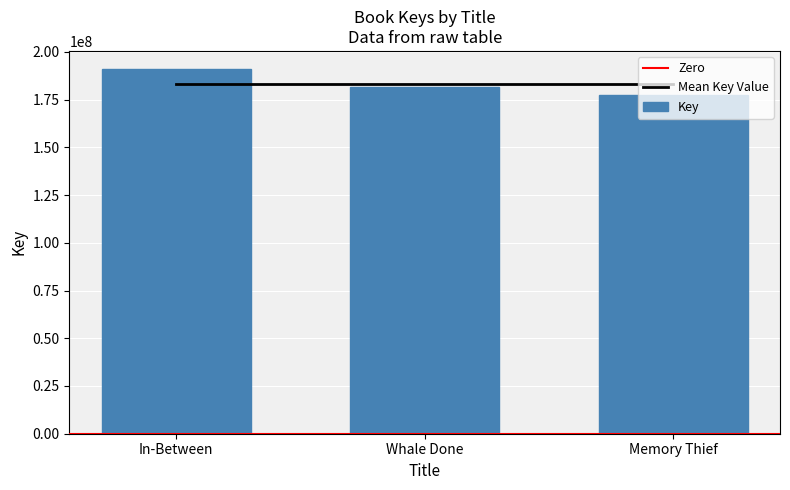

Which has a higher value, In-Between or Whale Done?

In-Between